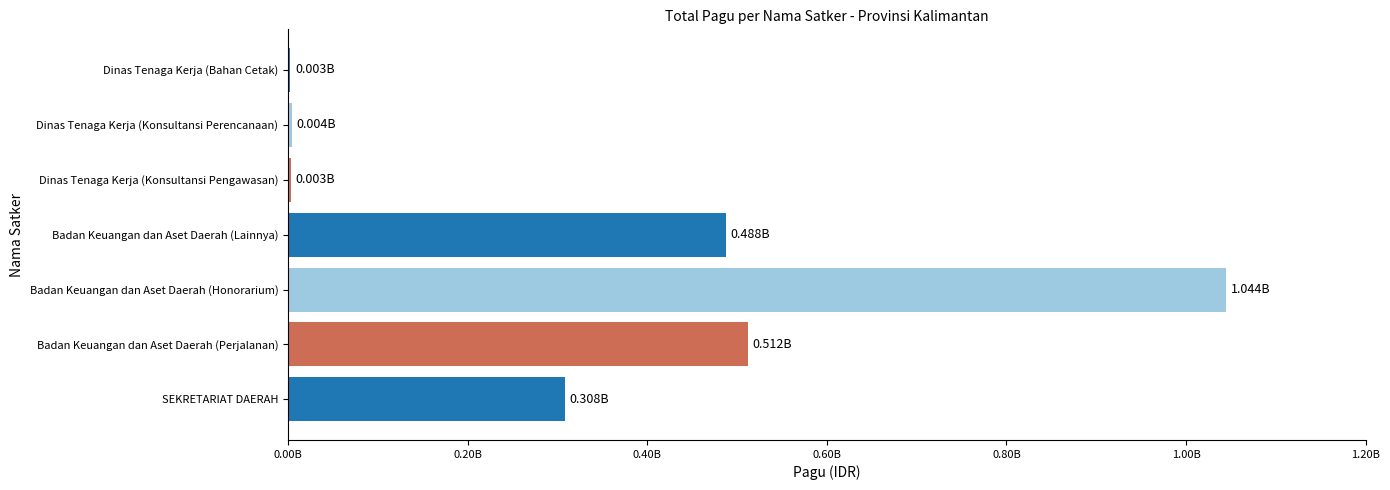

What is the difference between the maximum and minimum values?

1041642600